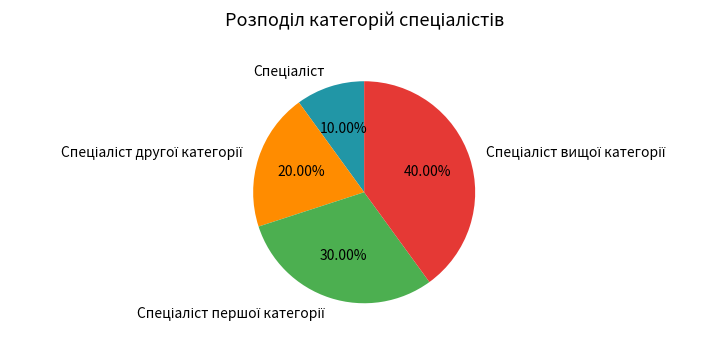

Is there a majority slice in this chart?

No